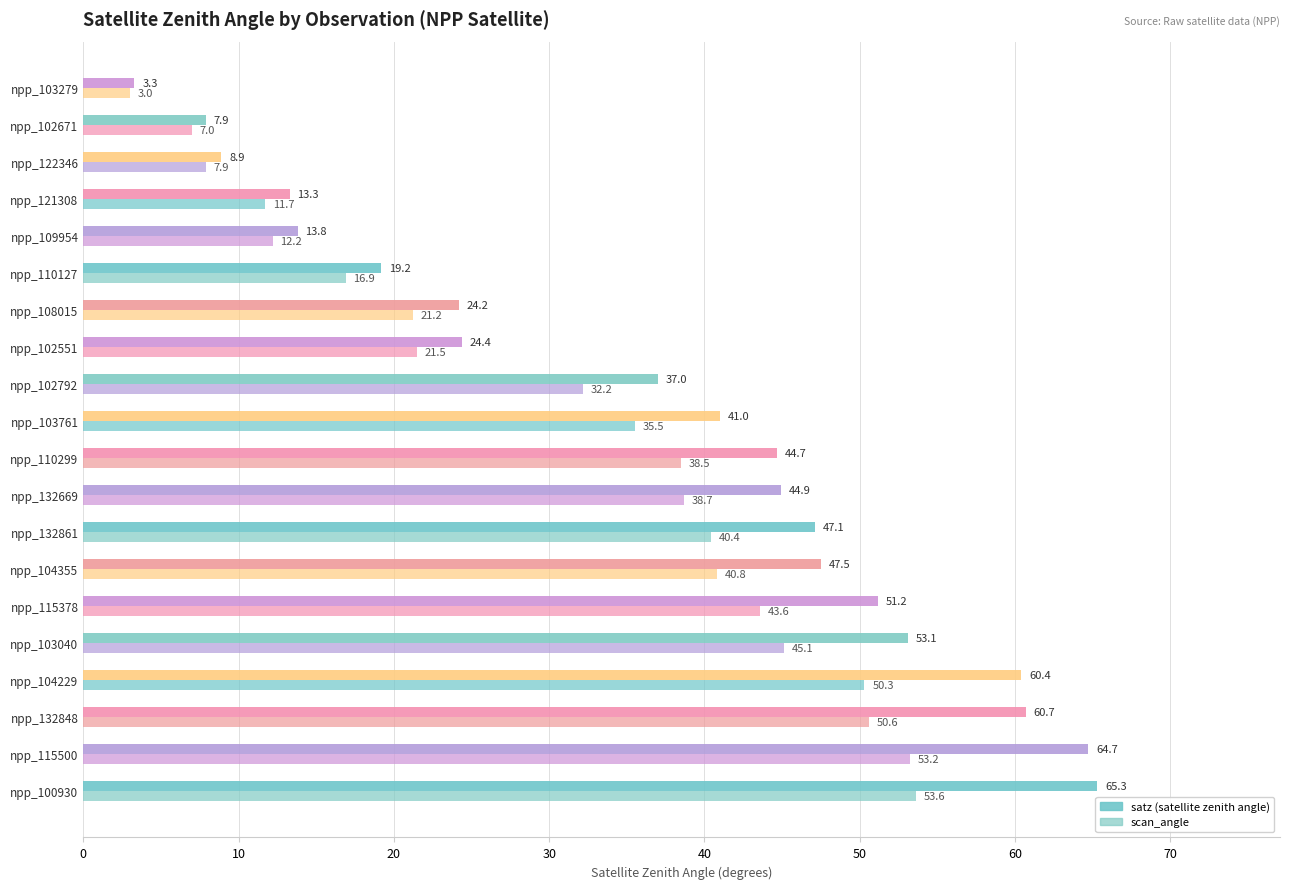

Reading right to left, list all the values displayed in this chart.

satz: 3.3	7.9	8.9	13.3	13.8	19.2	24.2	24.4	37.0	41.0	44.7	44.9	47.1	47.5	51.2	53.1	60.4	60.7	64.7	65.3
scan_angle: 3.0	7.0	7.9	11.7	12.2	16.9	21.2	21.5	32.2	35.5	38.5	38.7	40.4	40.8	43.6	45.1	50.3	50.6	53.2	53.6